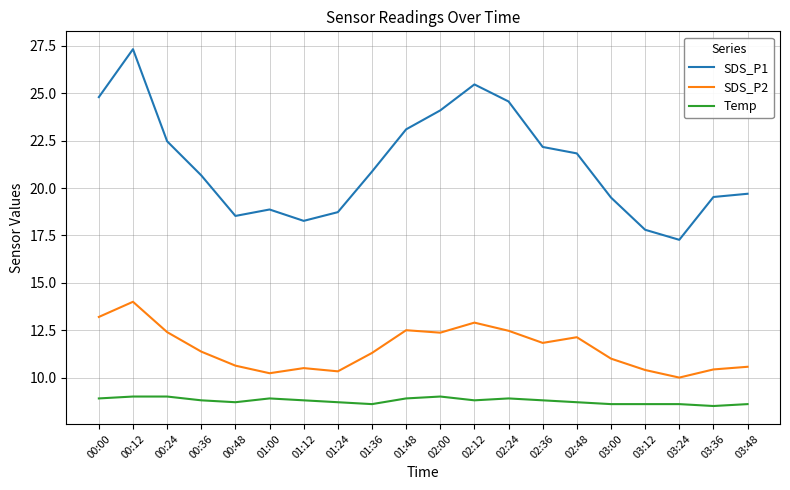

Count the number of categories in the chart.

20